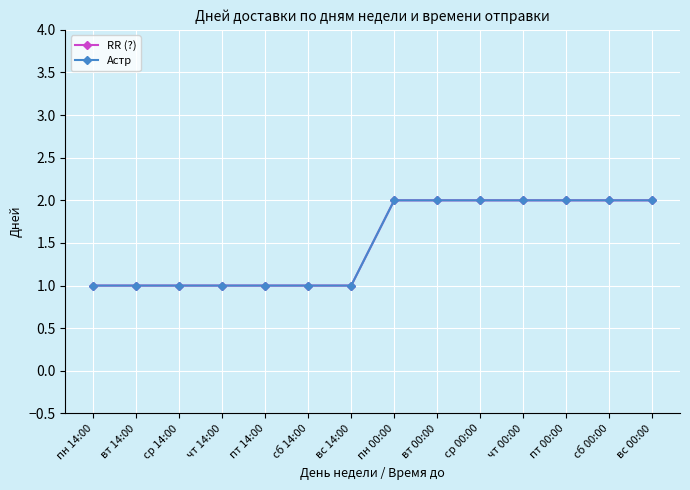

The value of RR (?) at сб 00:00 is 2. True or false?

True